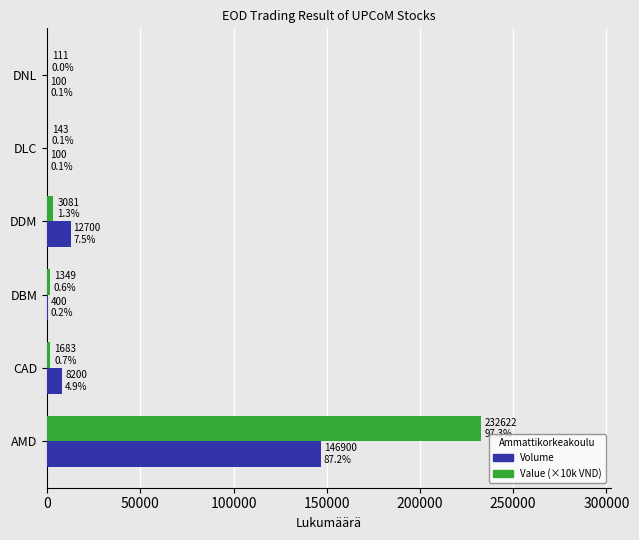

The Value (×10k VND) series shows 417641 at AMD. True or false?

False